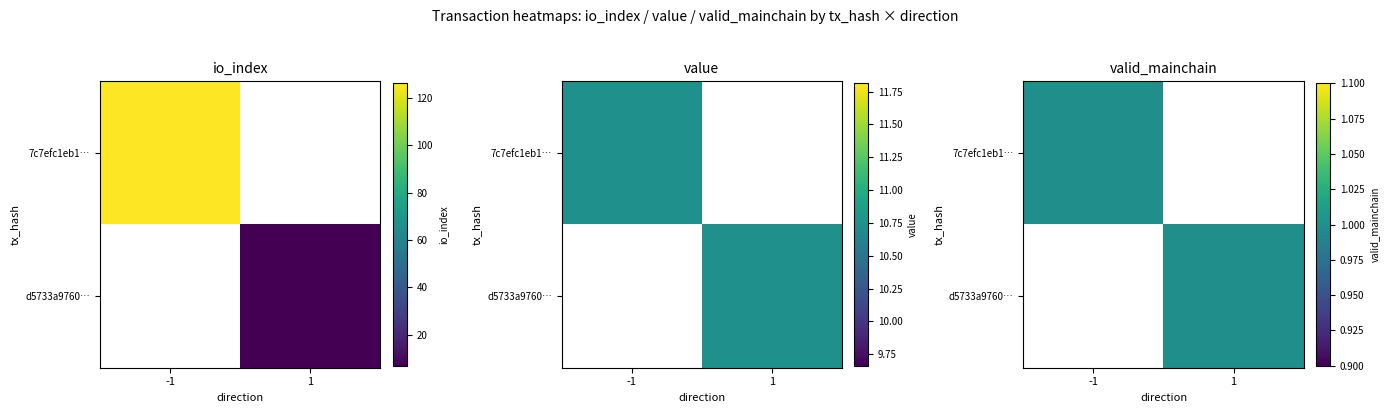

At which label does 7c7efc1eb1… reach its peak?

-1